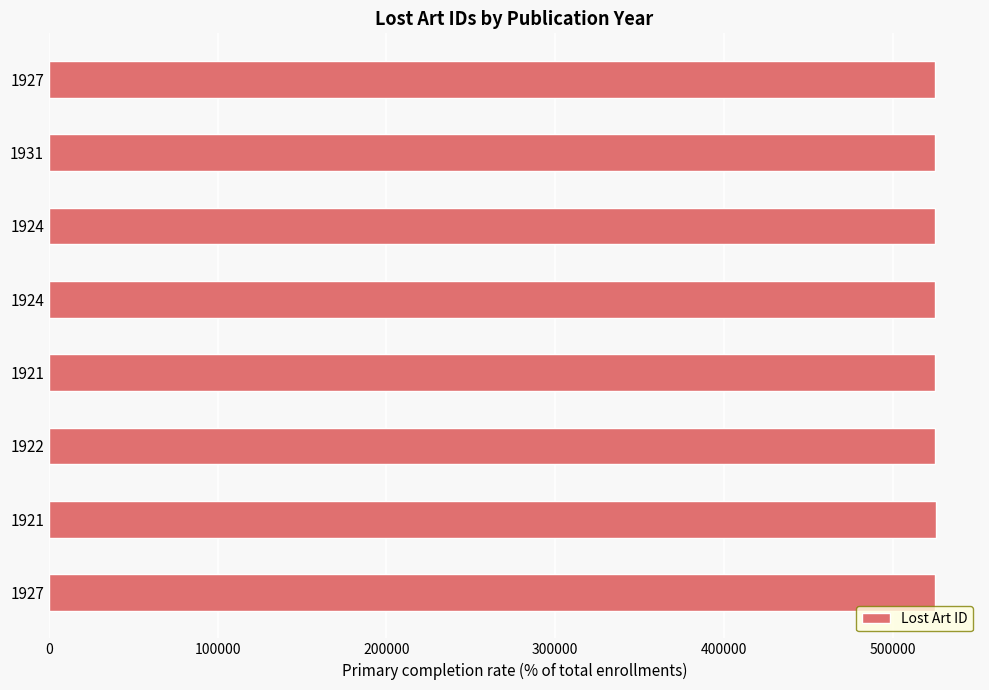

How many data points are less than 524937?

4